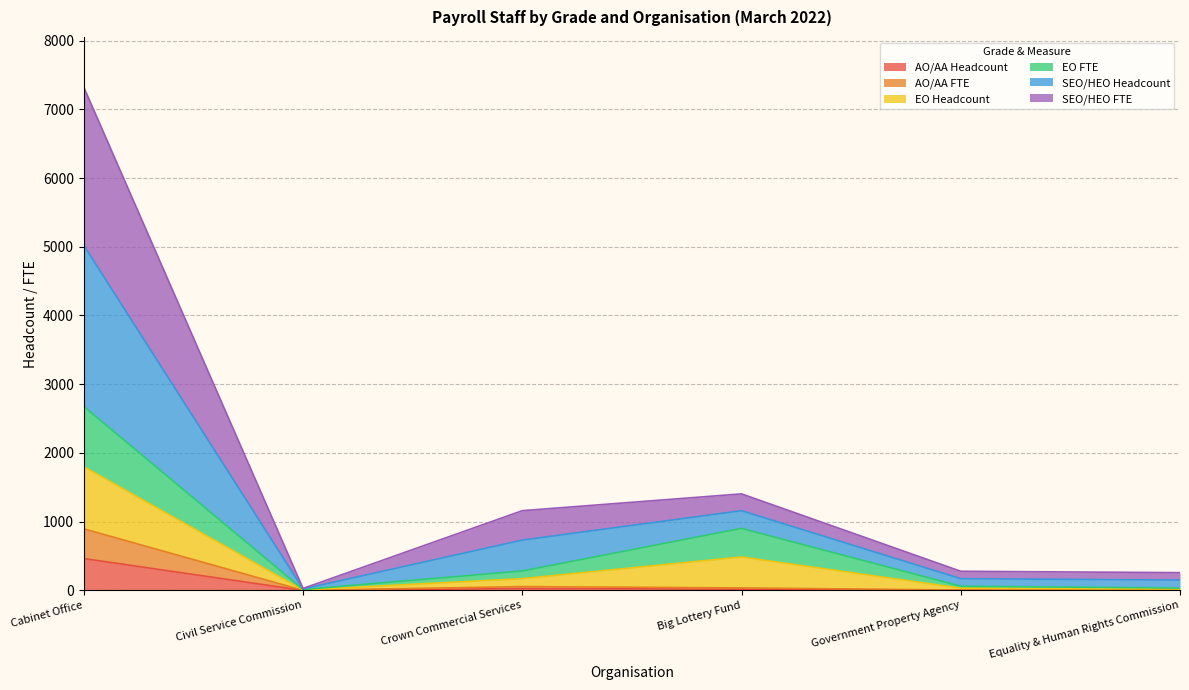

At which category is the sum across all series the highest?

Cabinet Office